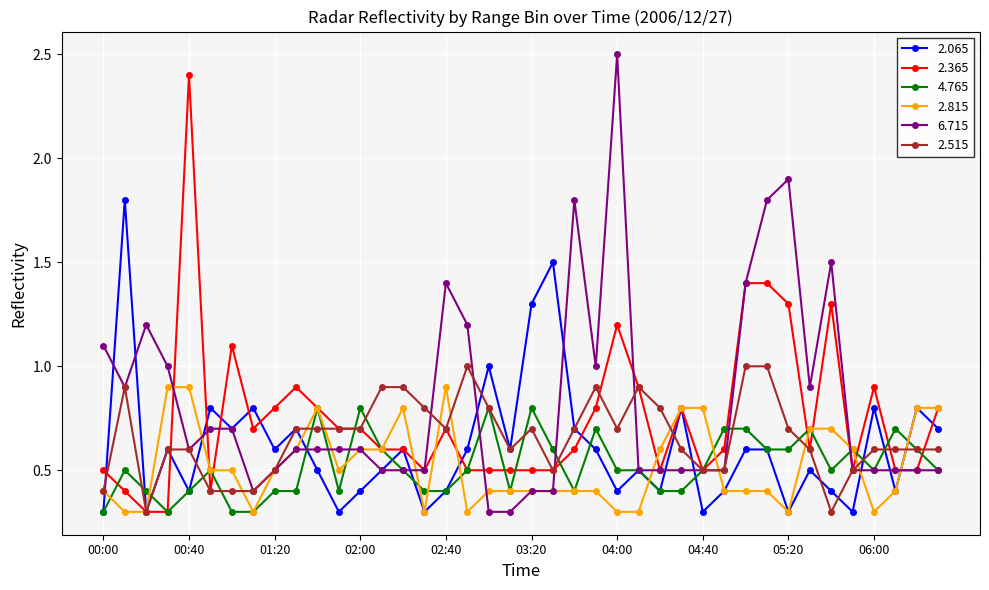

True or false: 2.365 has more than 0 points higher than both neighbors.

True